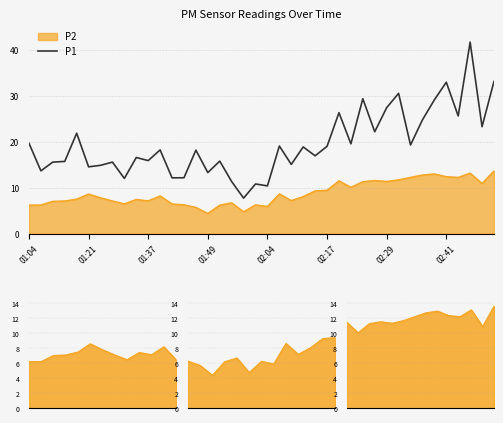

True or false: the data shows 4.4 at 02:17.

False